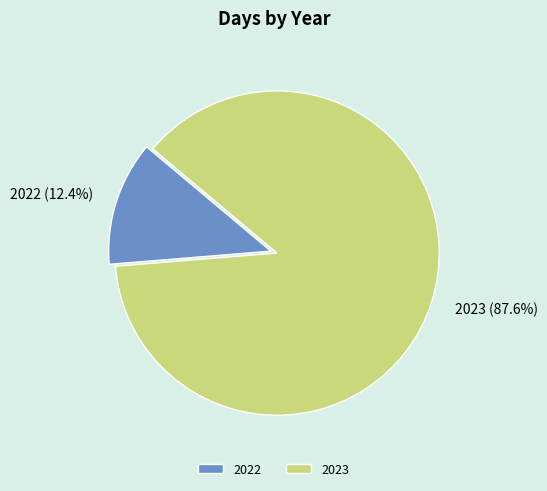

Is it true that 2023 is 95% of the pie?

False